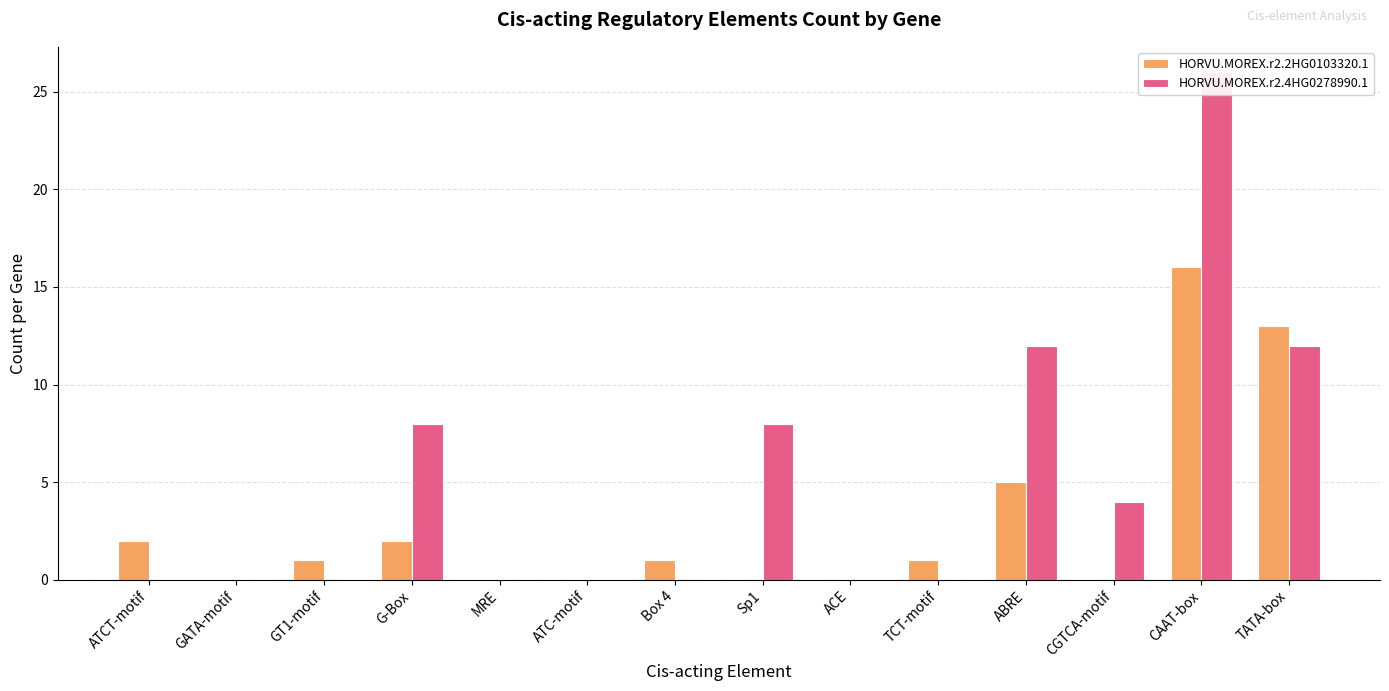

What is the label of the 14th bar from the left?

TATA-box